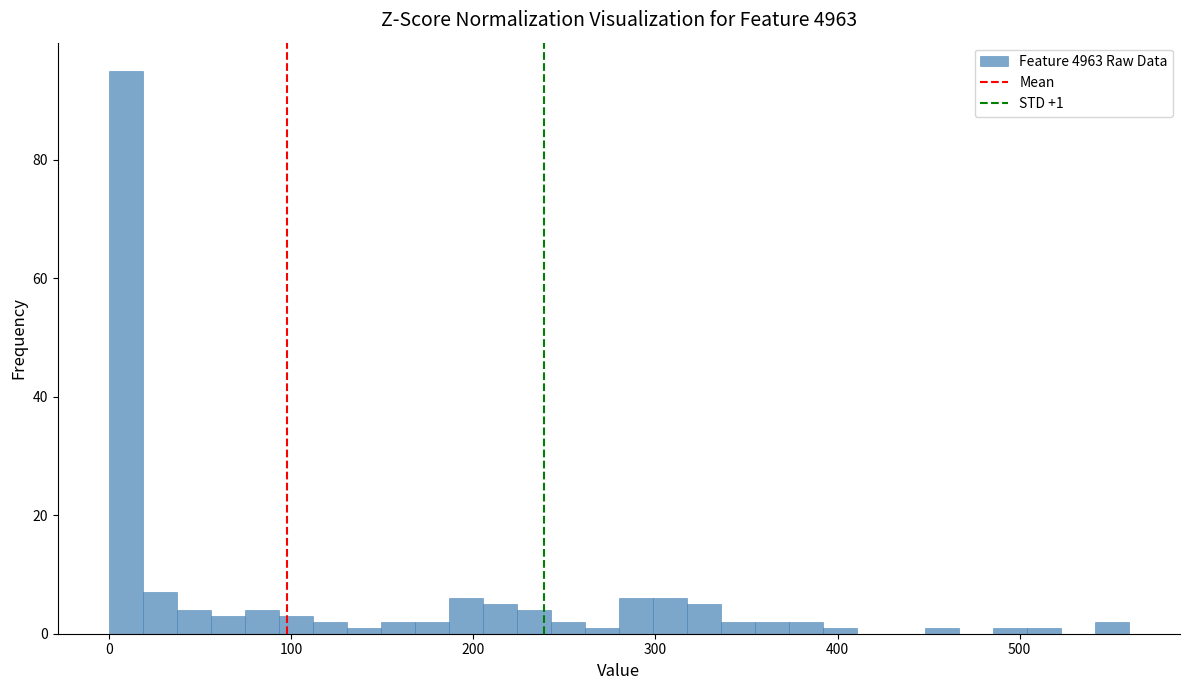

Read against the x-axis, roughly where is the centre of the tallest bar?

10